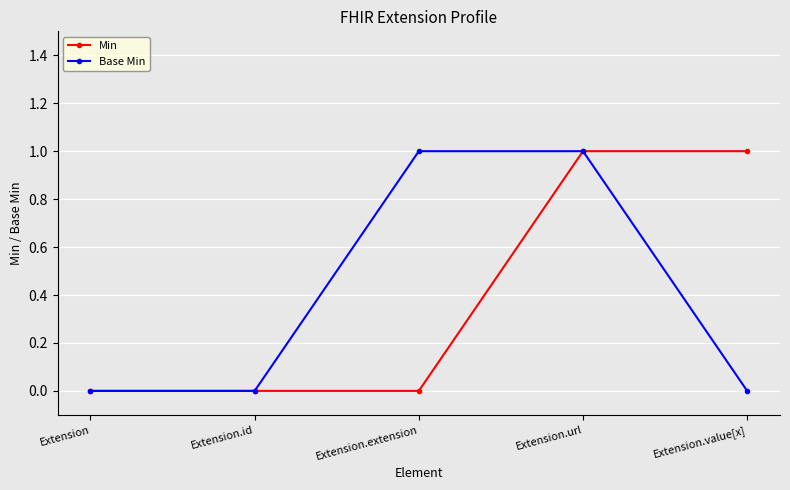

How many data points does each series have?

5